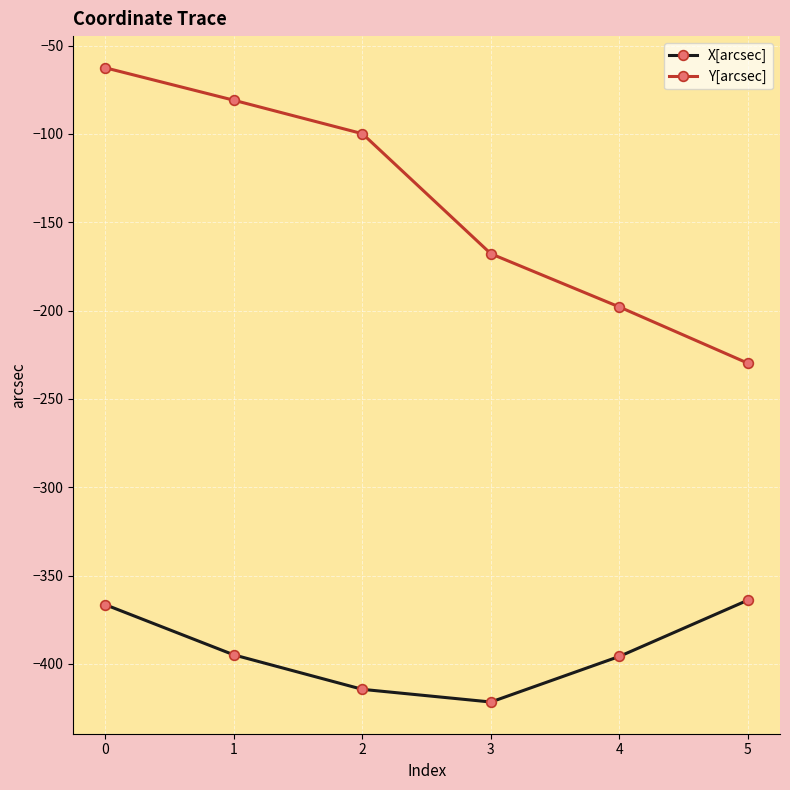

True or false: X[arcsec] has more than 2 interior local peaks.

False